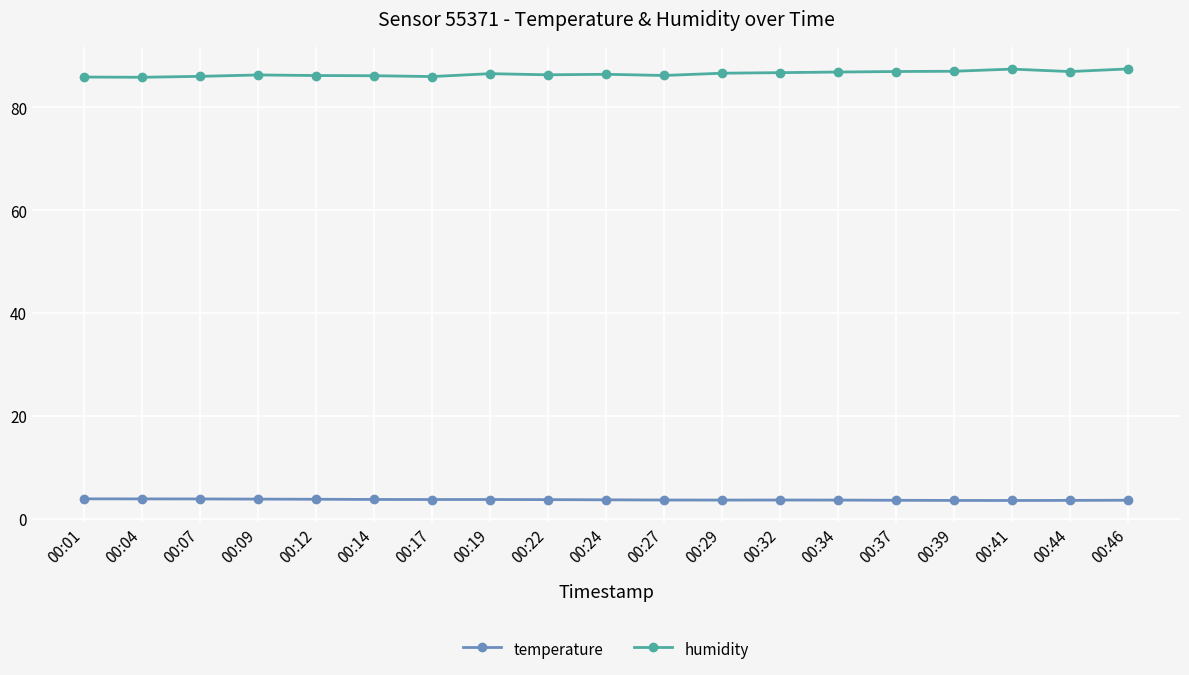

True or false: humidity and temperature cross at least once.

False